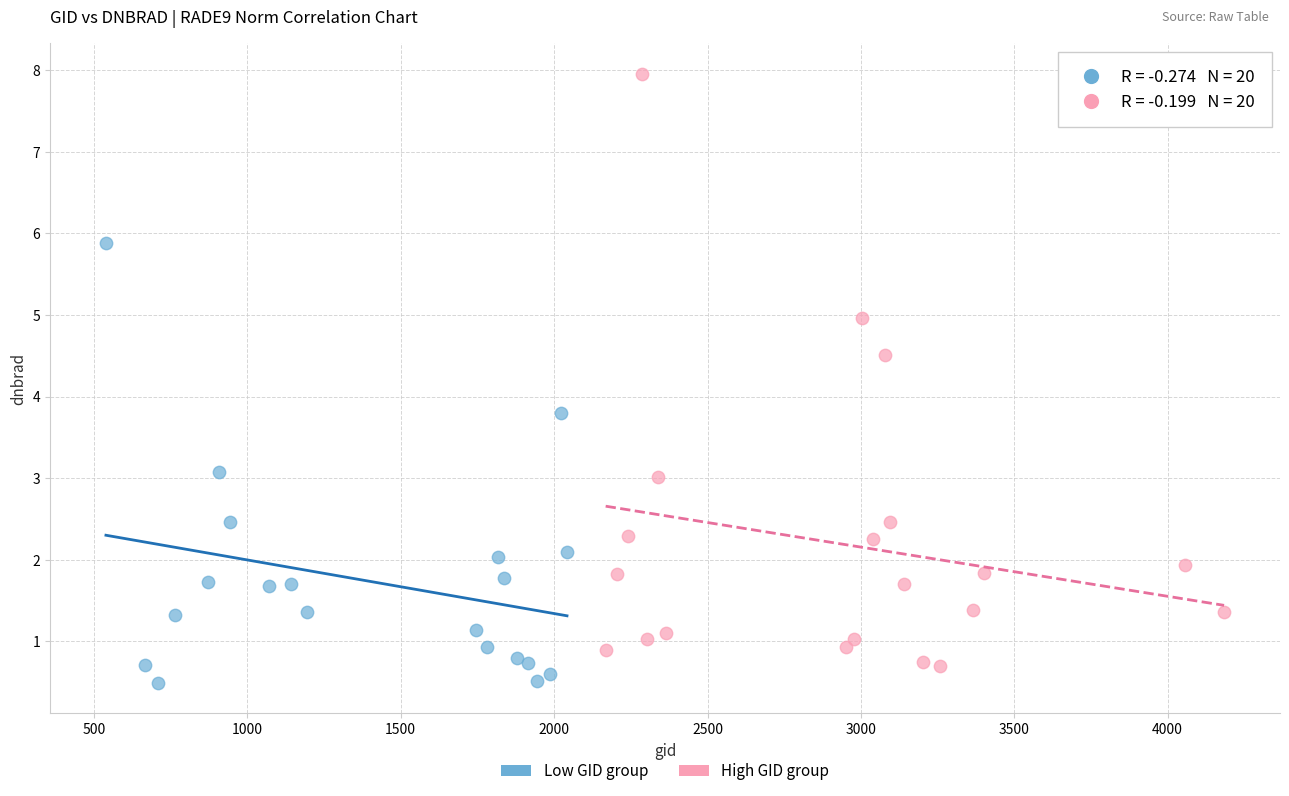

What are all the series names shown in the legend?

Low GID group, High GID group